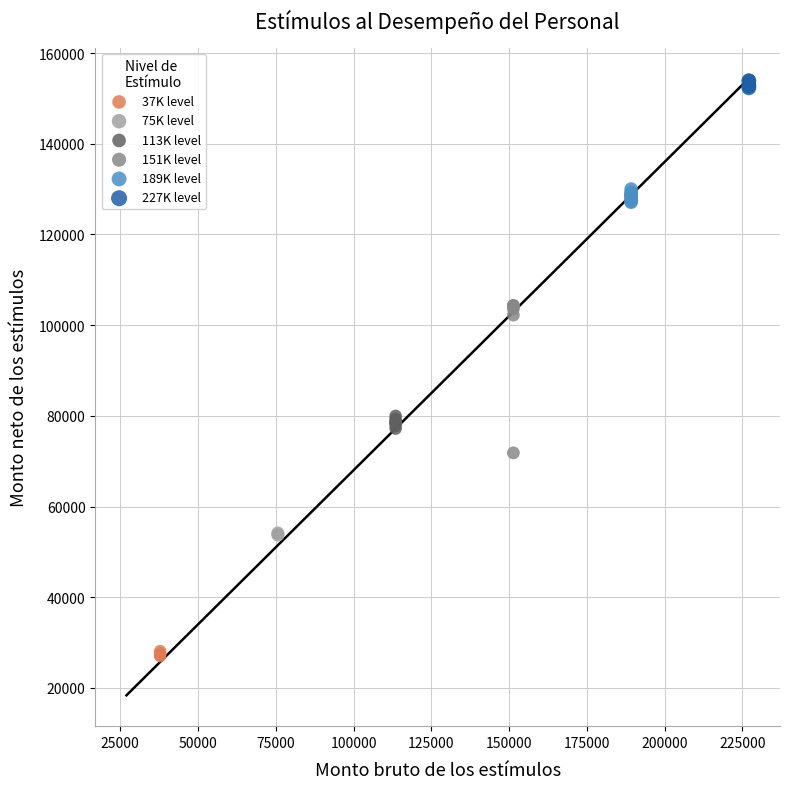

Which series reaches the maximum Y coordinate?

227K level